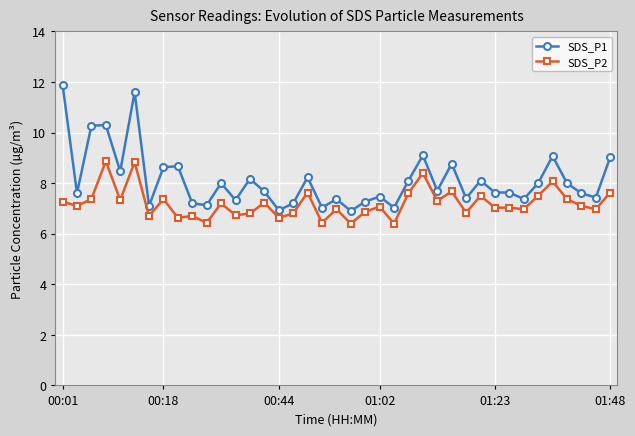

What is the minimum value shown in the chart?

6.4